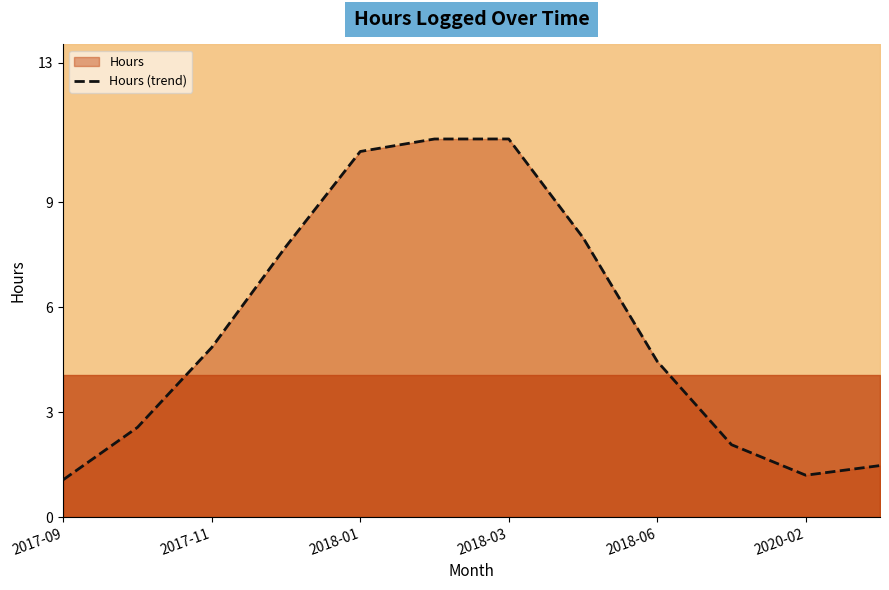

What is the maximum value for Hours (trend)?

10.8